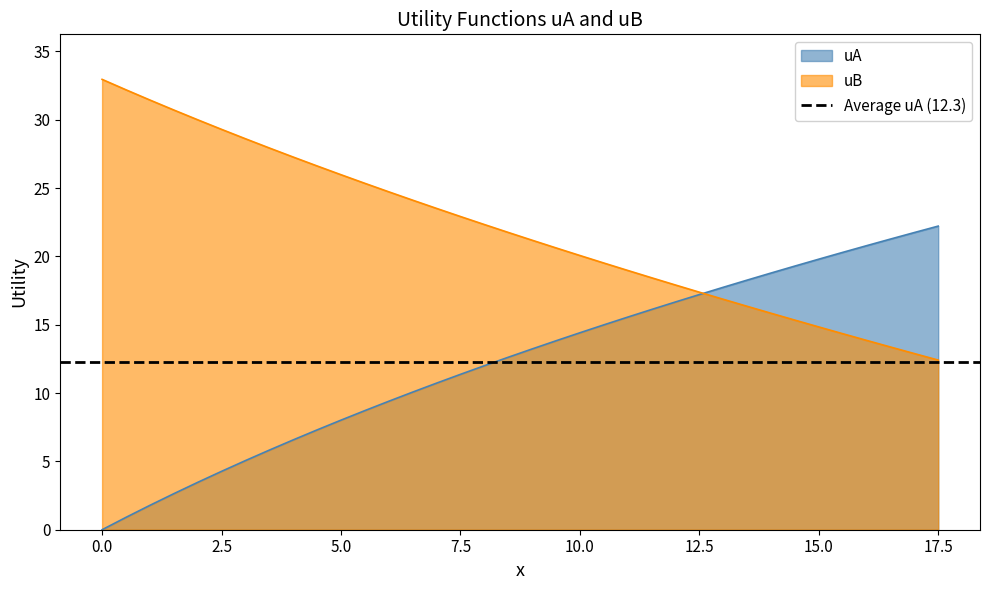

Which series has the largest total across all categories?

uB